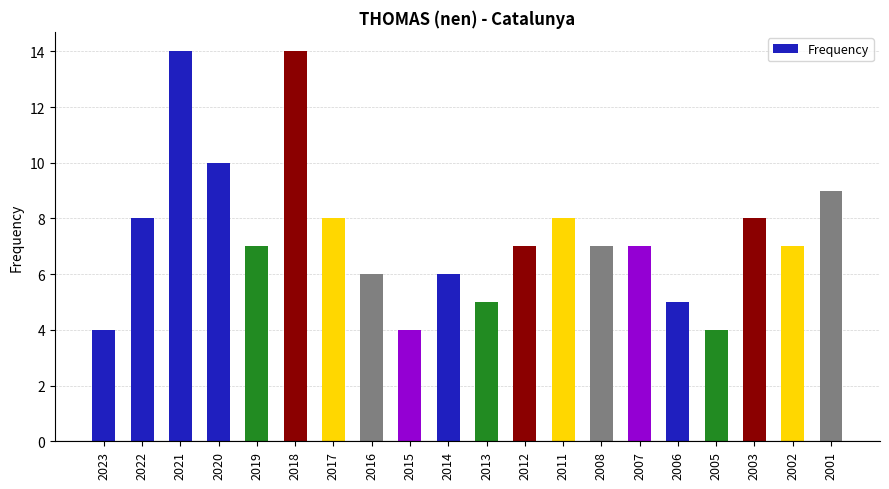

Where does the data first go above 7?

2022